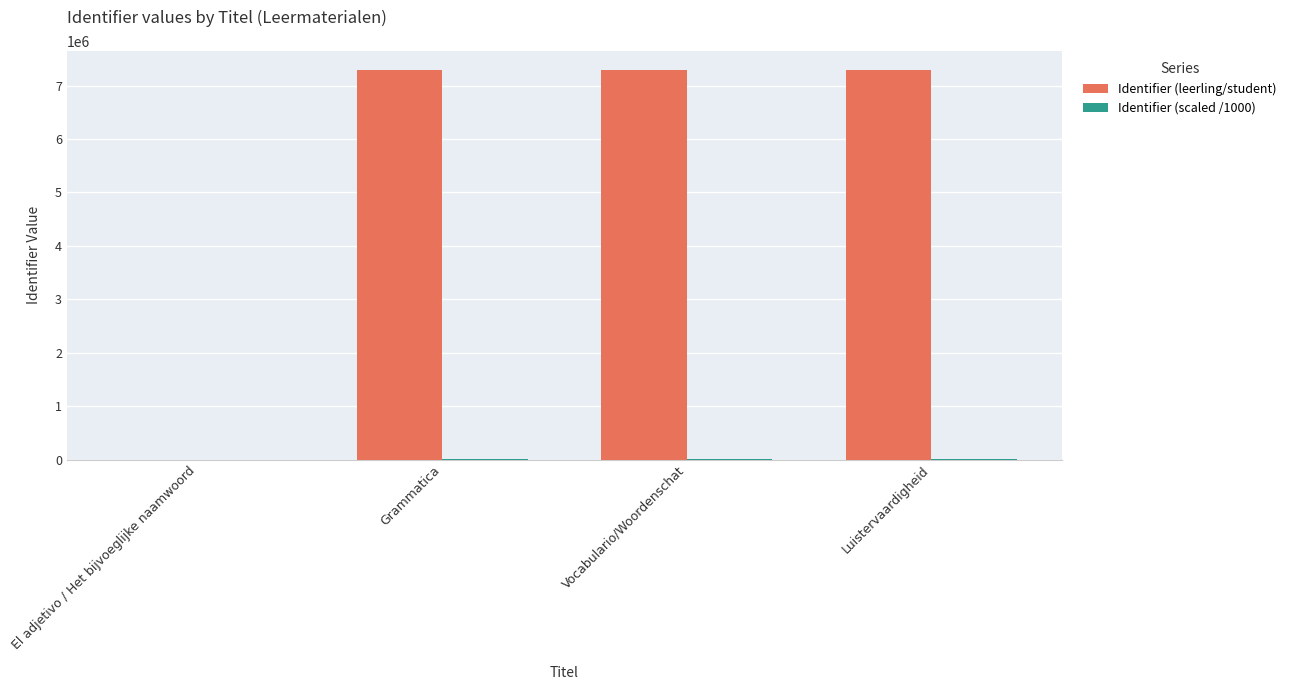

How many series are shown in this chart?

2